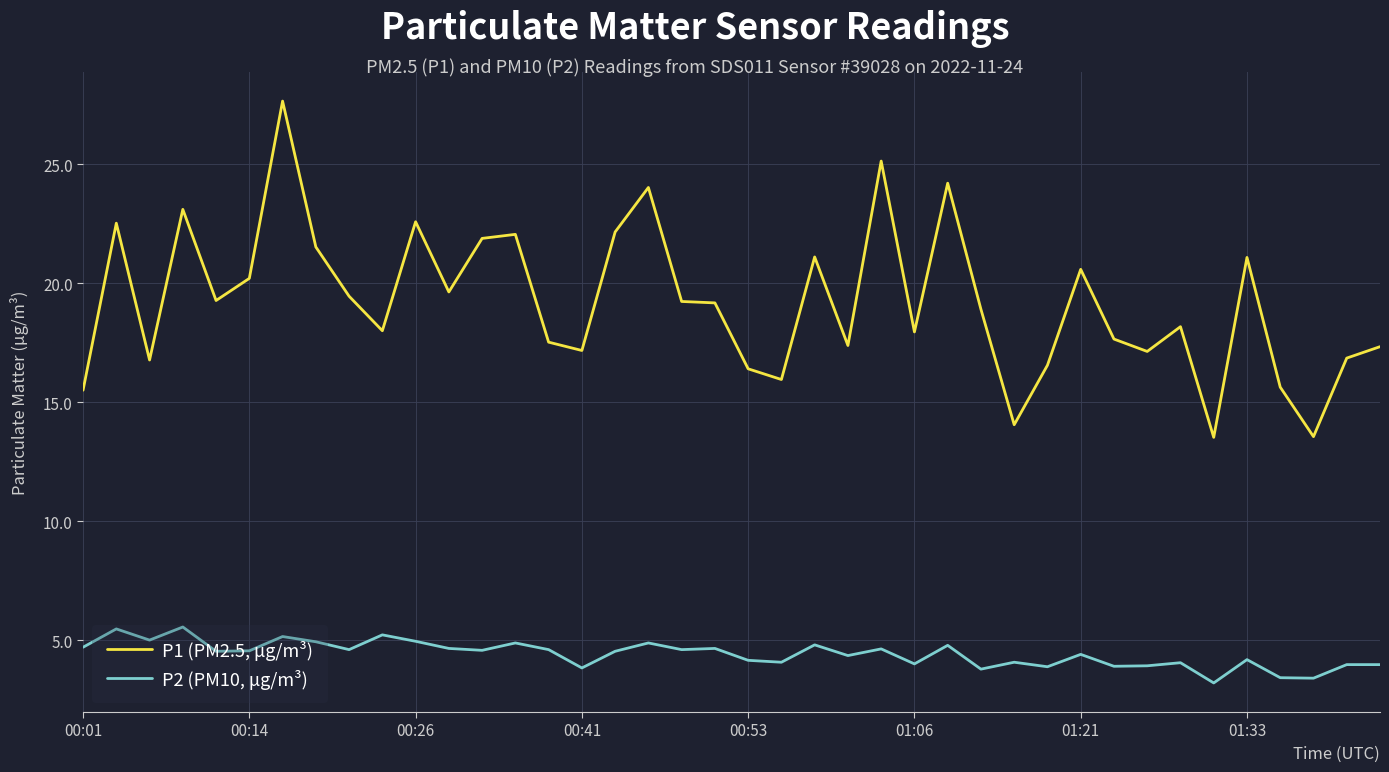

True or false: P1 (PM2.5, μg/m³) and P2 (PM10, μg/m³) cross at least once.

False